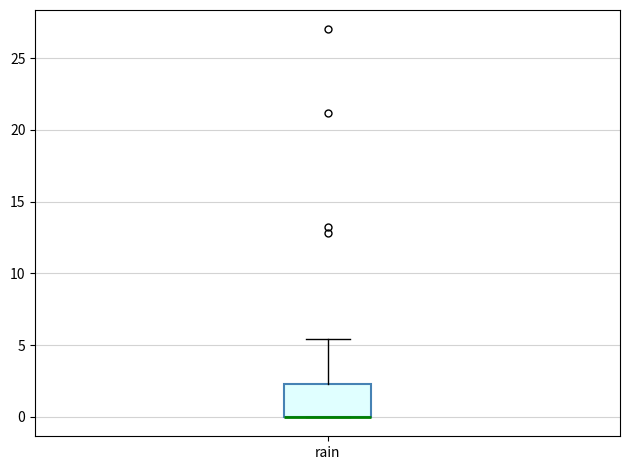

Read this box plot against the y-axis: the position of the median line, the range covered by the box, and the ends of both whiskers. The values are not printed on the chart, so give them approximately, as read against the axis.

median 0.0 (drawn on the box's lower edge), box 0.0 to 2.5, whiskers 0.0 to 5.5